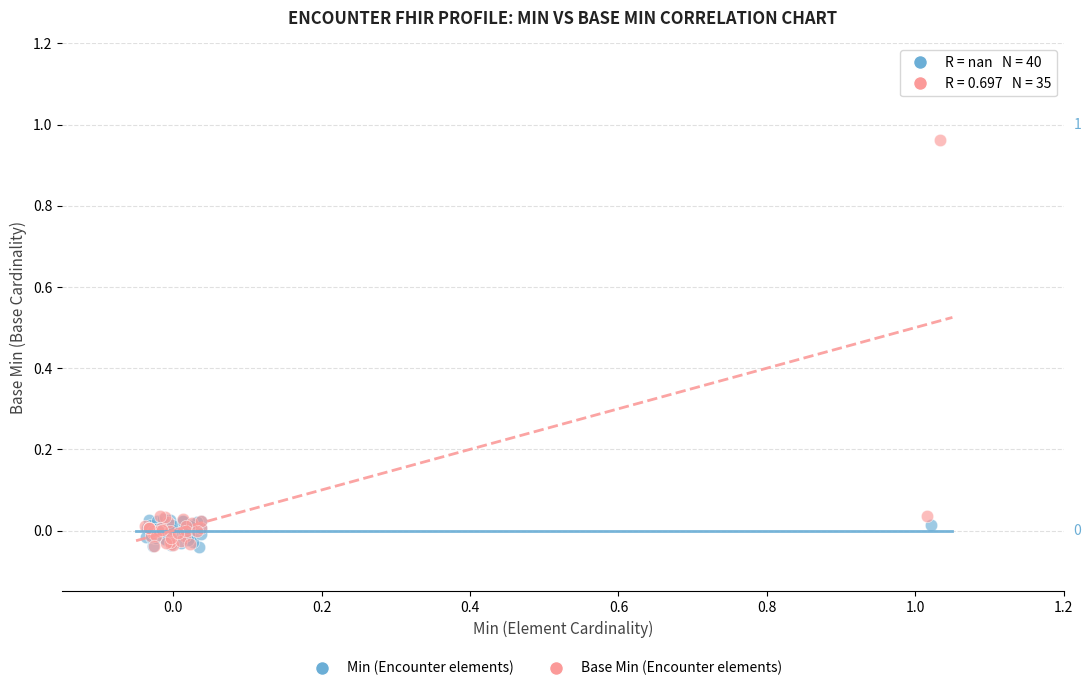

Which series has the widest spread of Y values?

Base Min (Encounter elements)